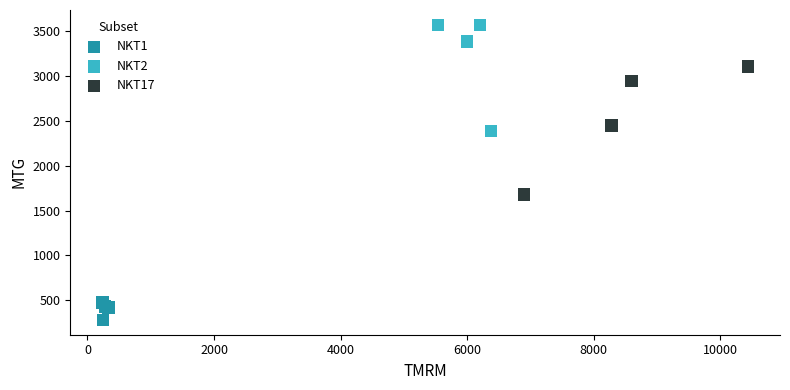

Which series reaches the maximum Y coordinate?

NKT2